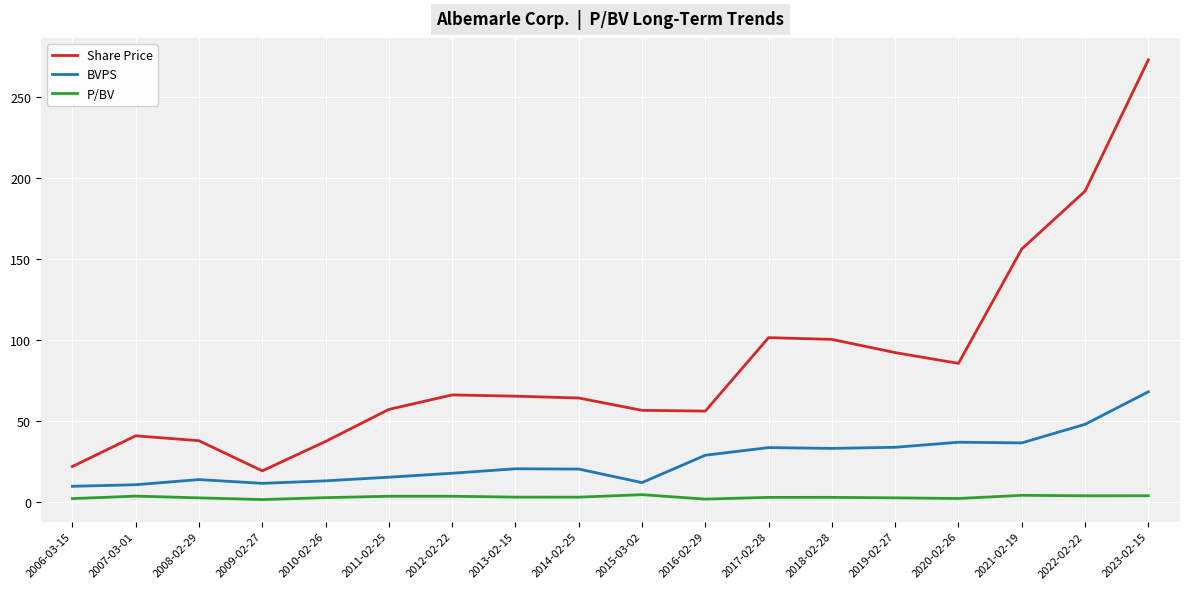

True or false: Share Price and P/BV cross at least once.

False